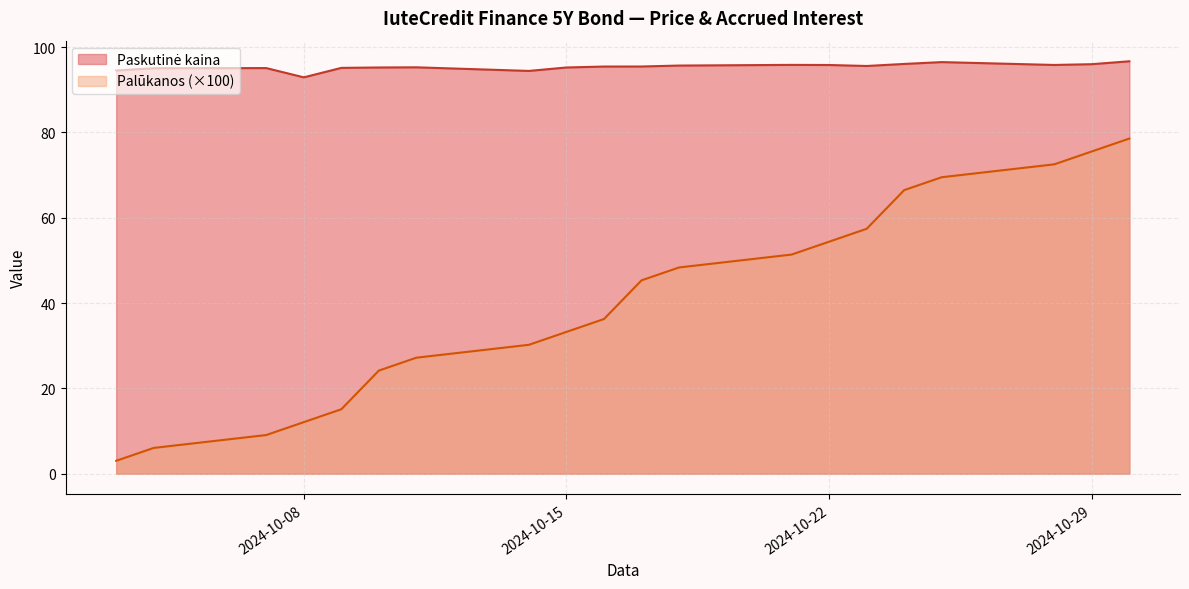

What is the difference between the maximum and minimum values in the Palūkanos (×100) series?

75.5